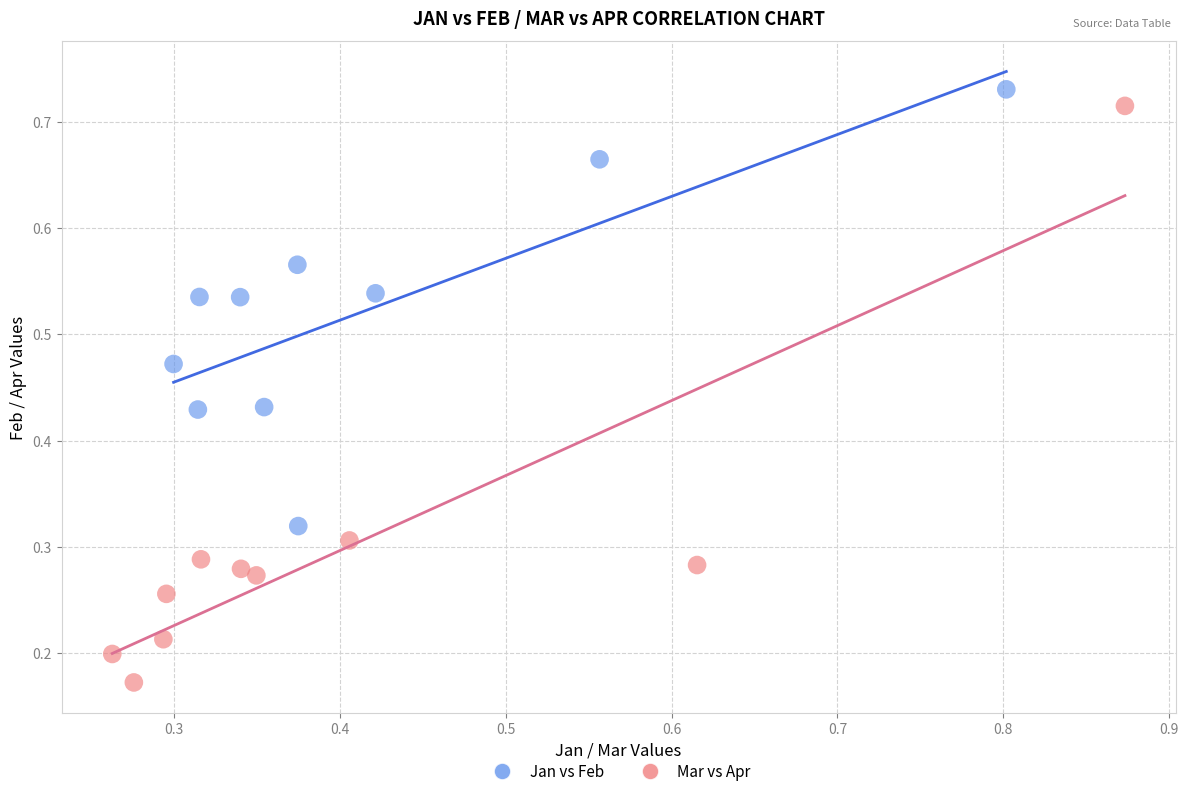

Which series has the widest spread of Y values?

Mar vs Apr